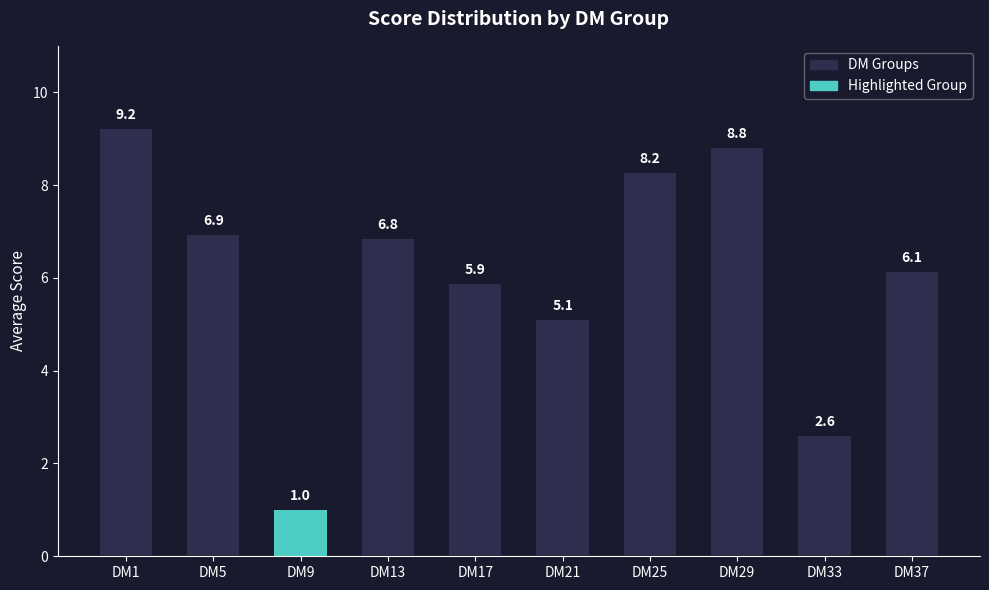

What is the sum of the values at DM37 and DM13?

13.0